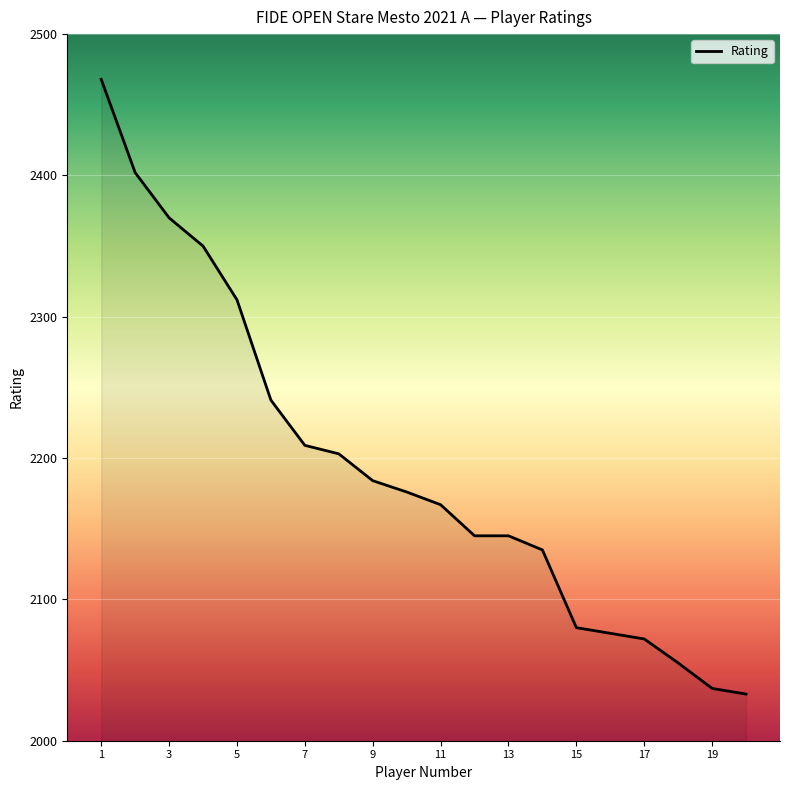

What is the difference between the maximum and minimum values?

435